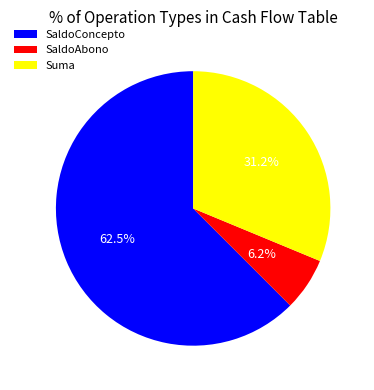

Between SaldoAbono and Suma, which is larger?

Suma